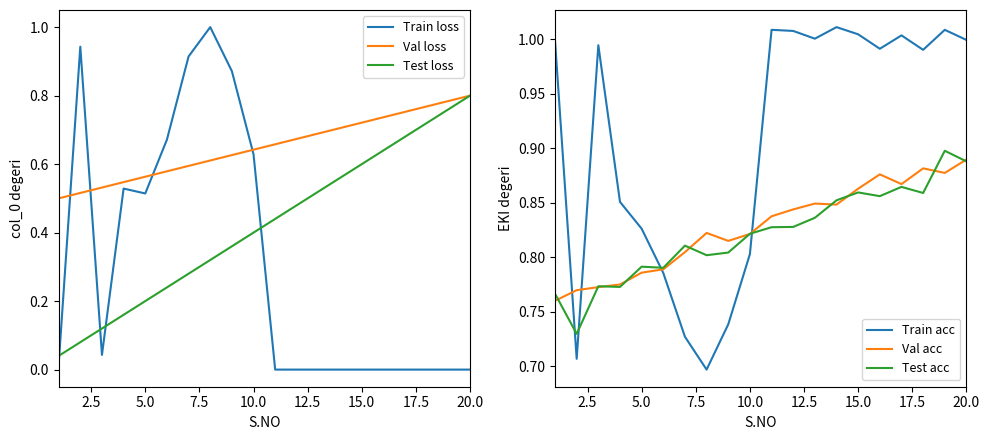

At how many categories does at least one series exceed 0?

20